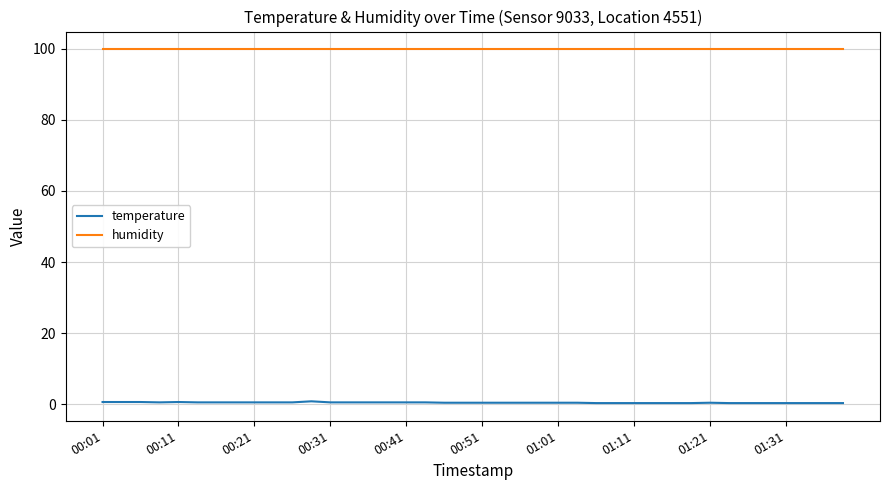

True or false: humidity and temperature intersect in this chart.

False